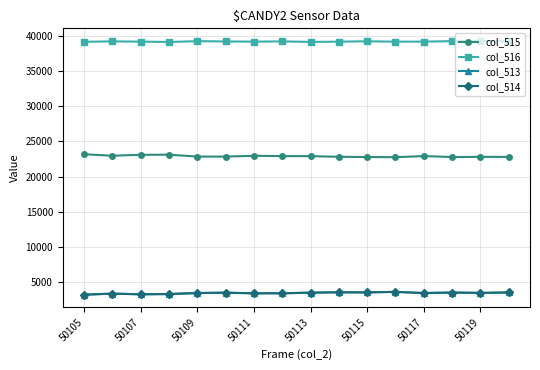

What is the value of the col_514 point at the 7th from the left?

3367